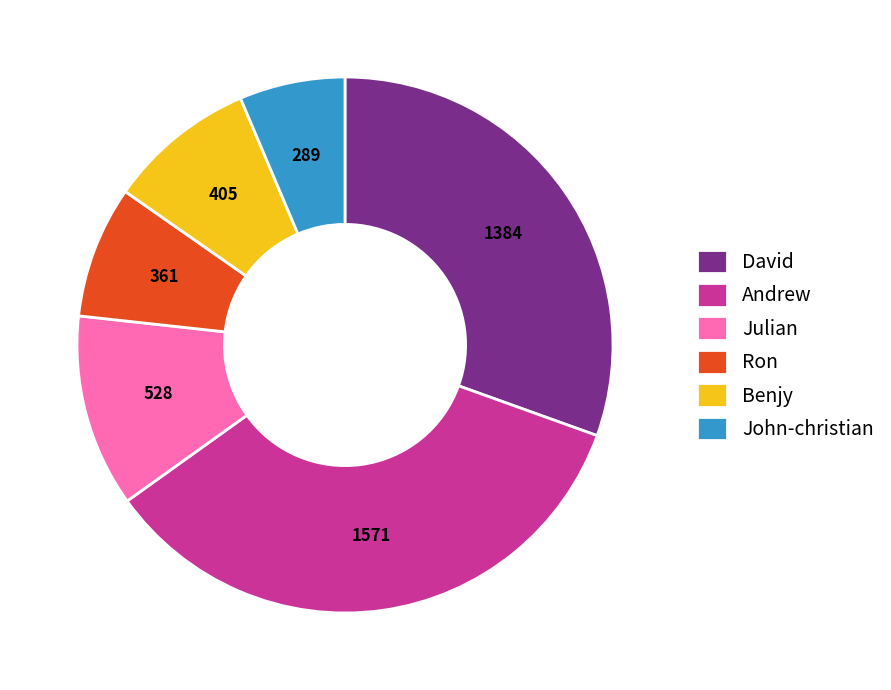

Which has a higher value, David or Andrew?

Andrew